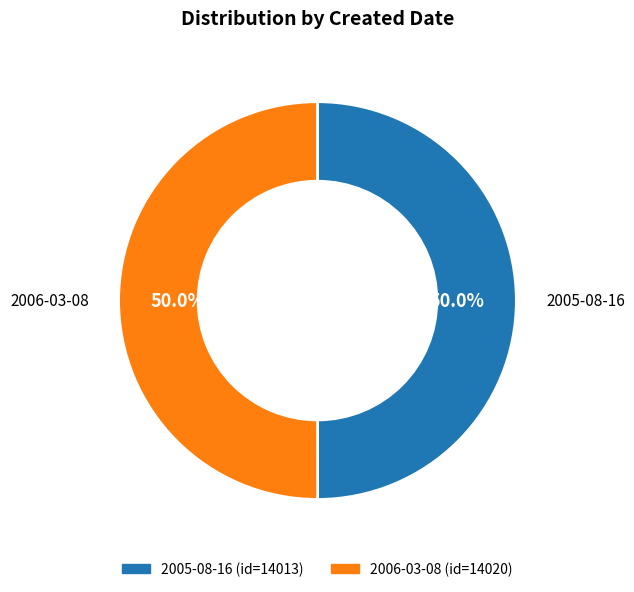

To the nearest percent, what percentage of the pie is 2006-03-08?

50%